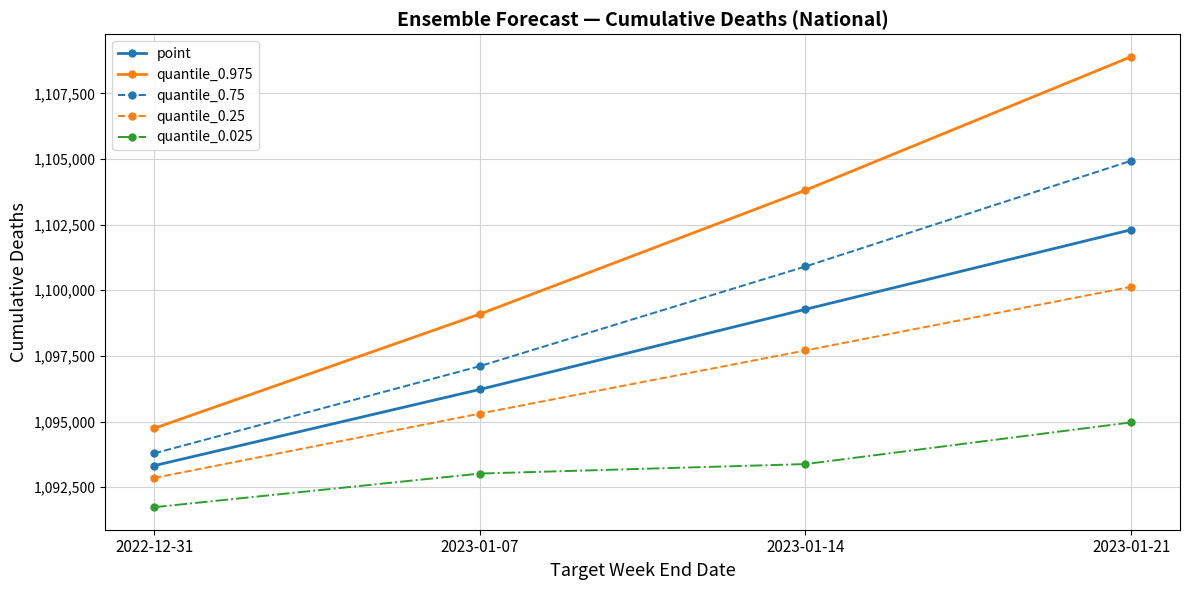

What is the label of the 2nd point from the right?

2023-01-14